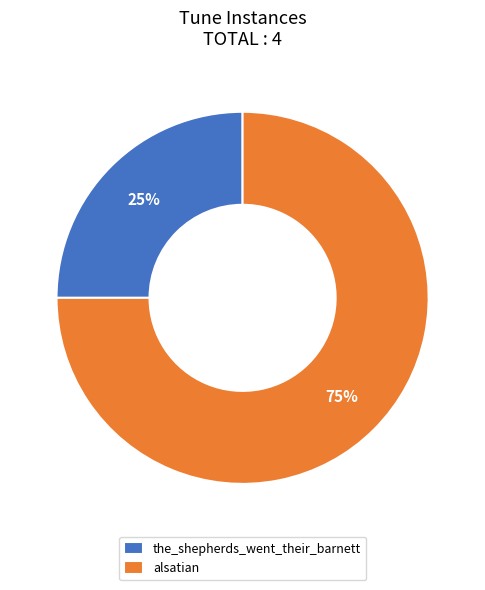

What is the majority slice?

alsatian